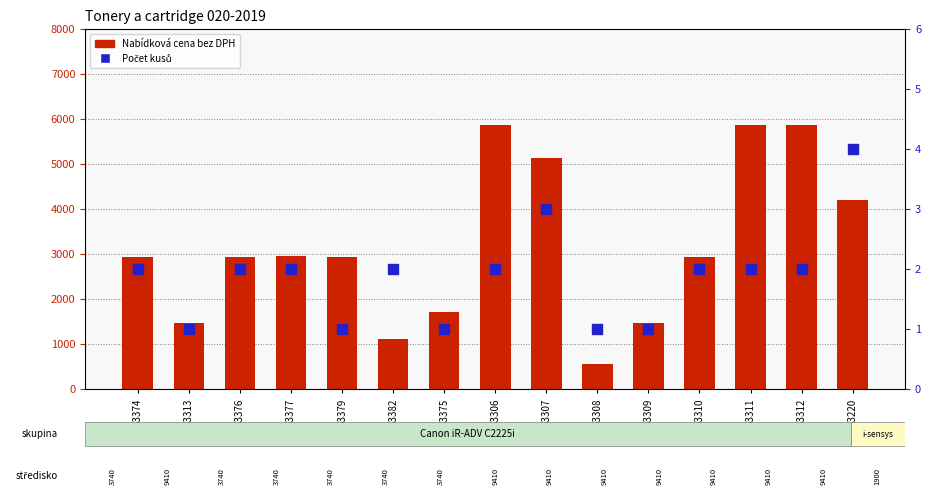

Which series contains the lowest Y value?

Počet kusů